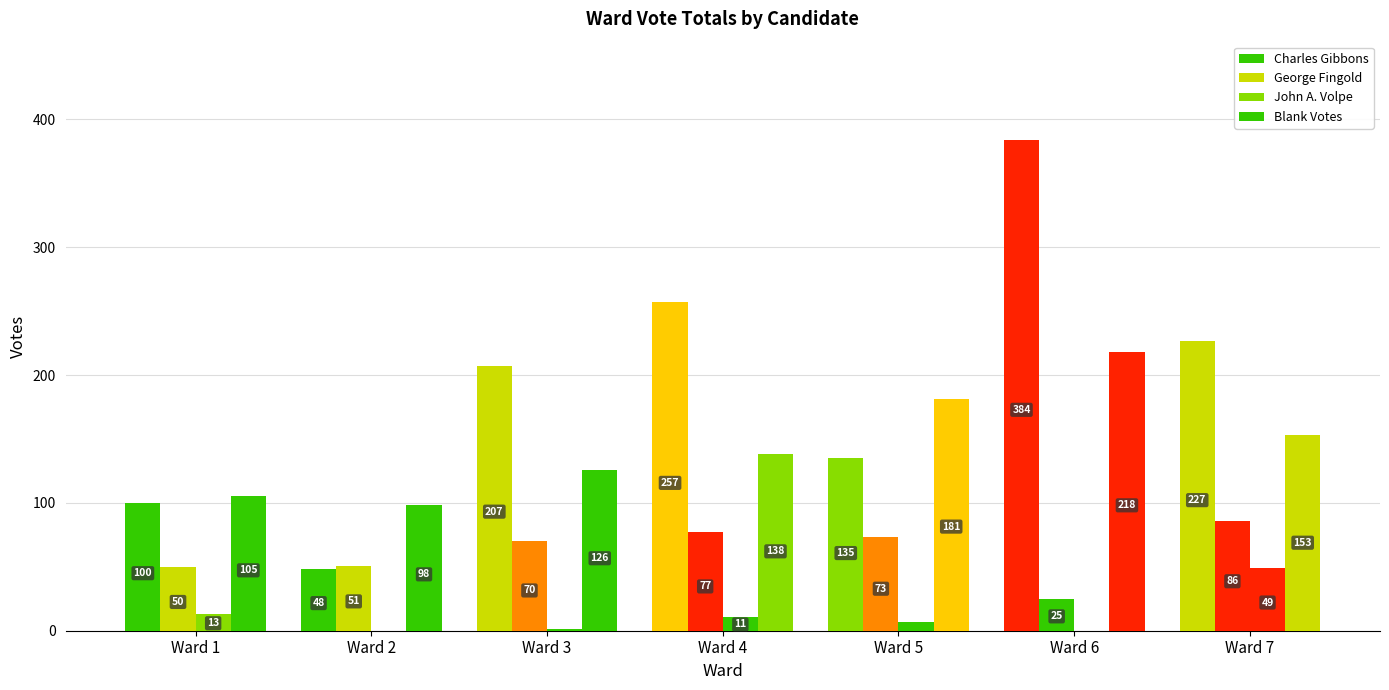

How many groups of bars are there?

7